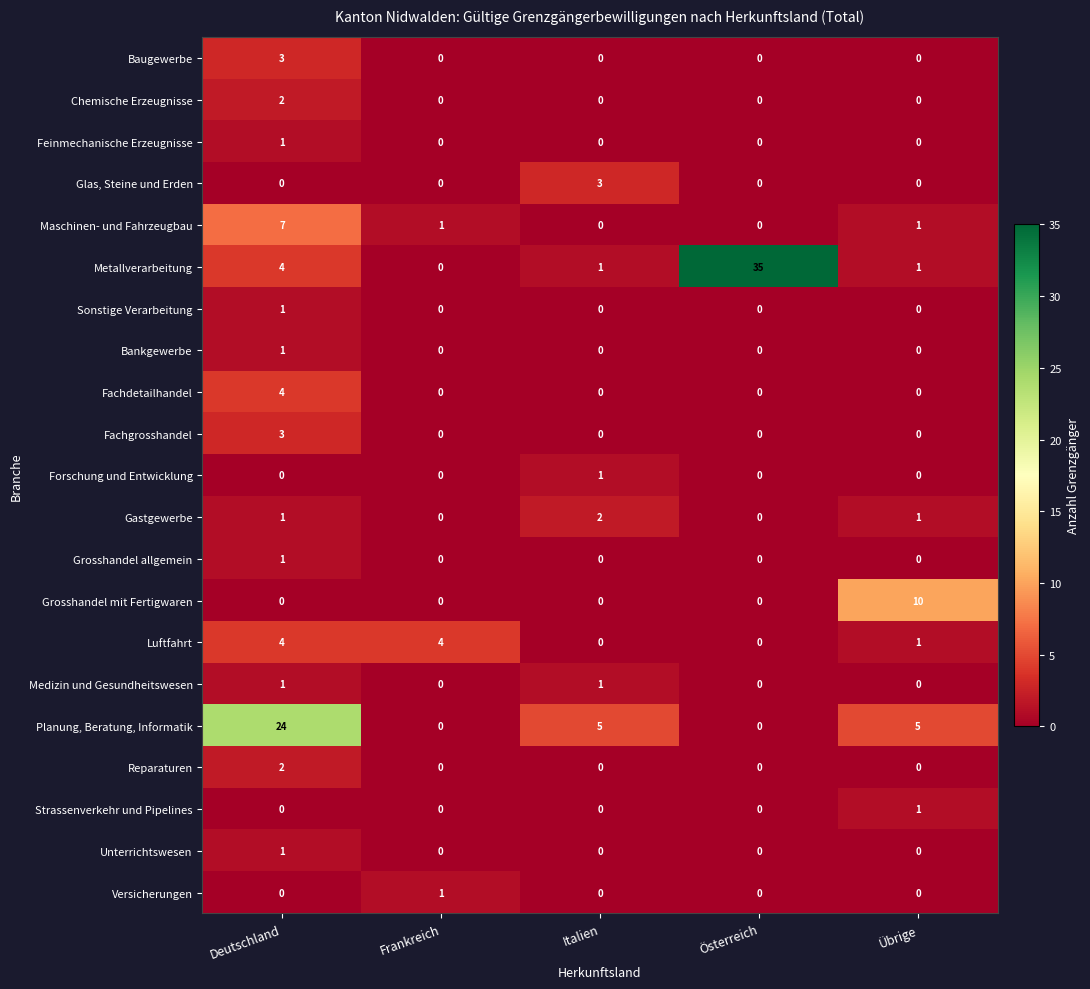

The Versicherungen series shows 0 at Österreich. True or false?

True